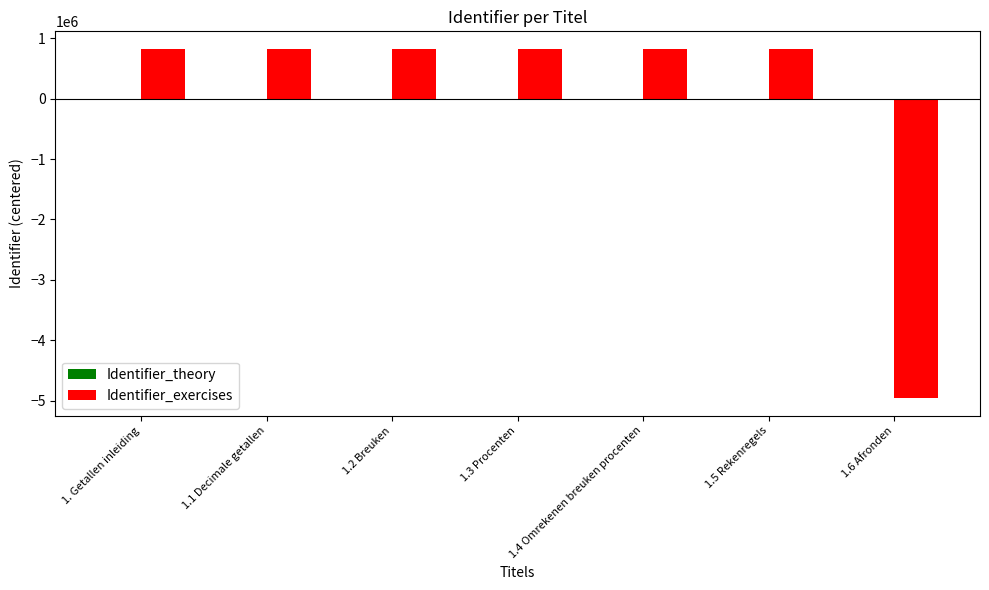

Are the bars grouped side by side (vs. stacked)?

Yes